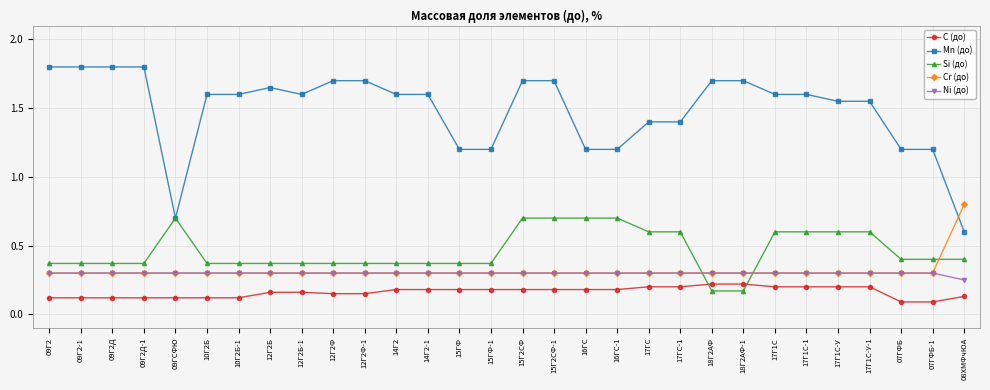

What is the highest value of the Ni (до) series?

0.3